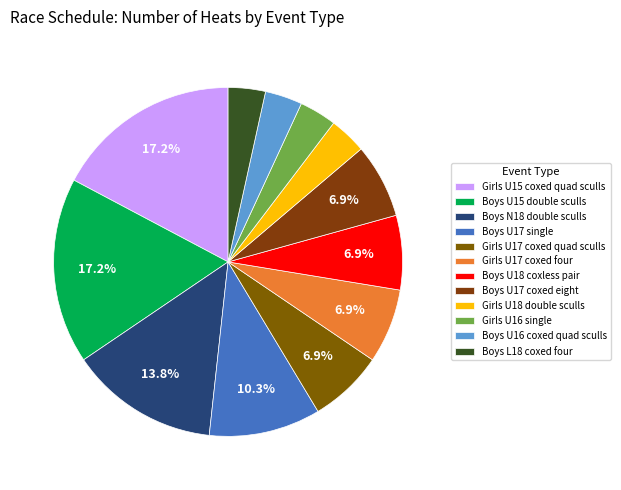

How many segments does this pie chart have?

12